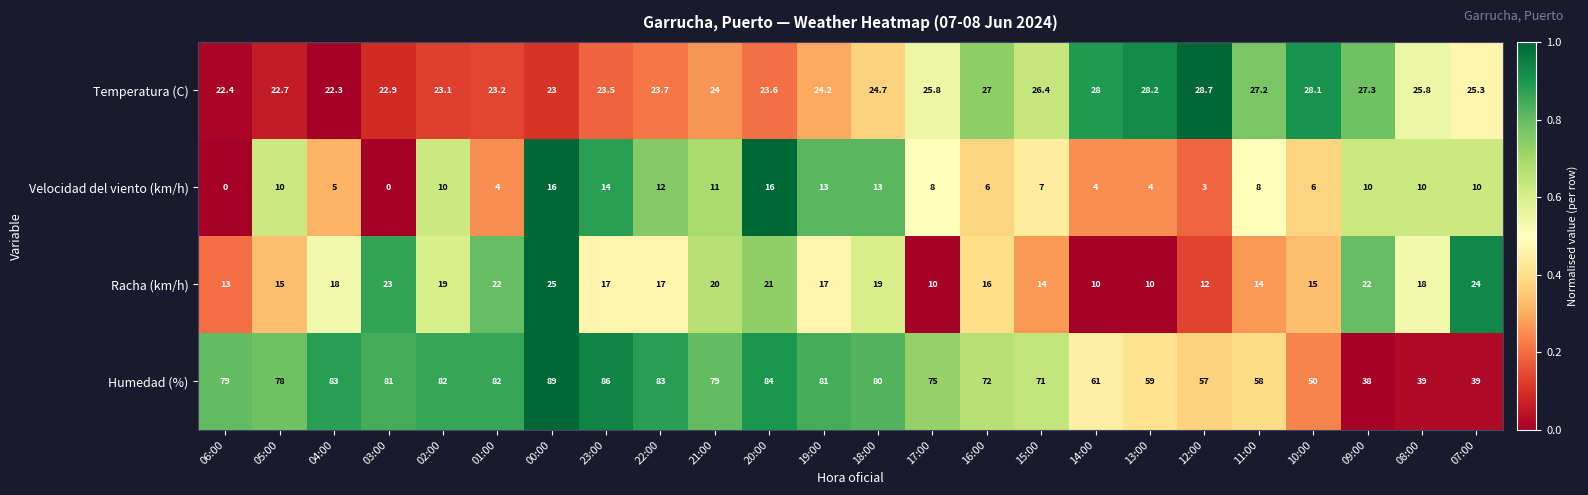

Rank the series by their maximum value, from lowest to highest.

Velocidad del viento (km/h), Racha (km/h), Temperatura (C), Humedad (%)